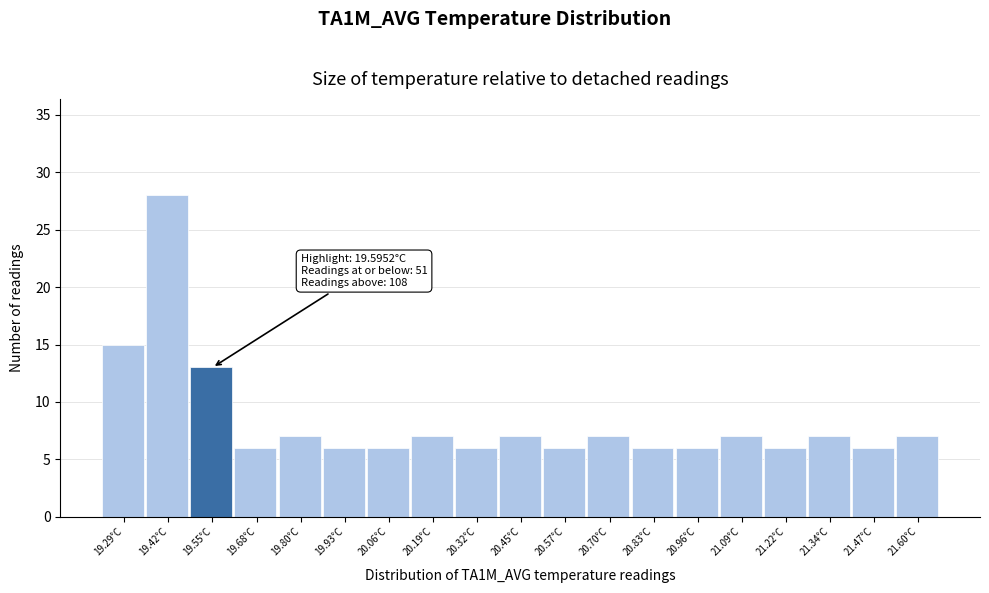

Reading left to right, transcribe all the data shown in this chart.

15	28	13	6	7	6	6	7	6	7	6	7	6	6	7	6	7	6	7